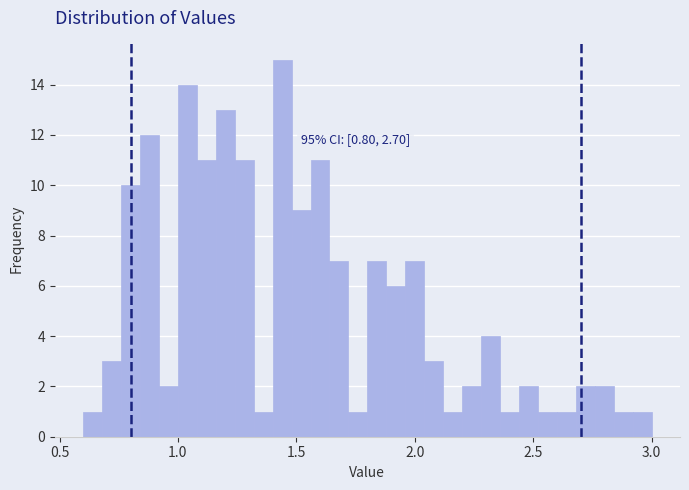

Around what value on the x-axis is the tallest bar? Give the approximate position of its centre, as read against the axis.

1.45